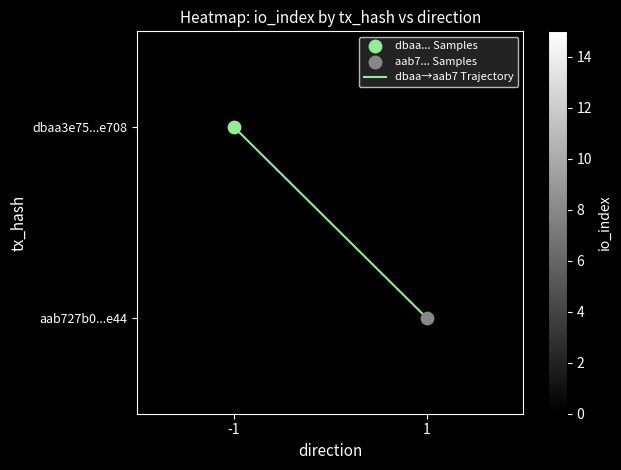

Is the value of dbaa3e75...e708 at -1 greater than the value of dbaa→aab7 Trajectory at -1?

No